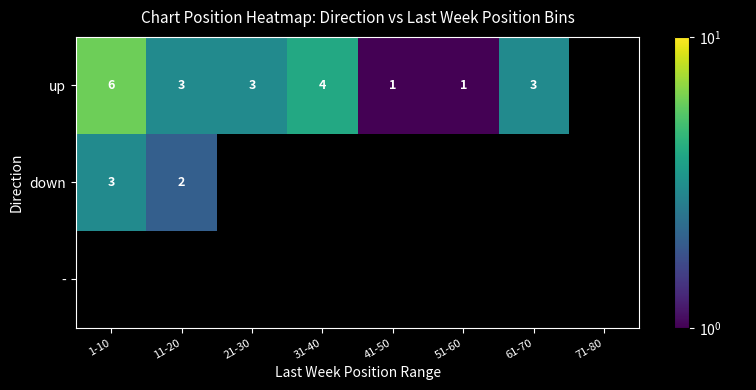

The up series shows 6 at 31-40. True or false?

False